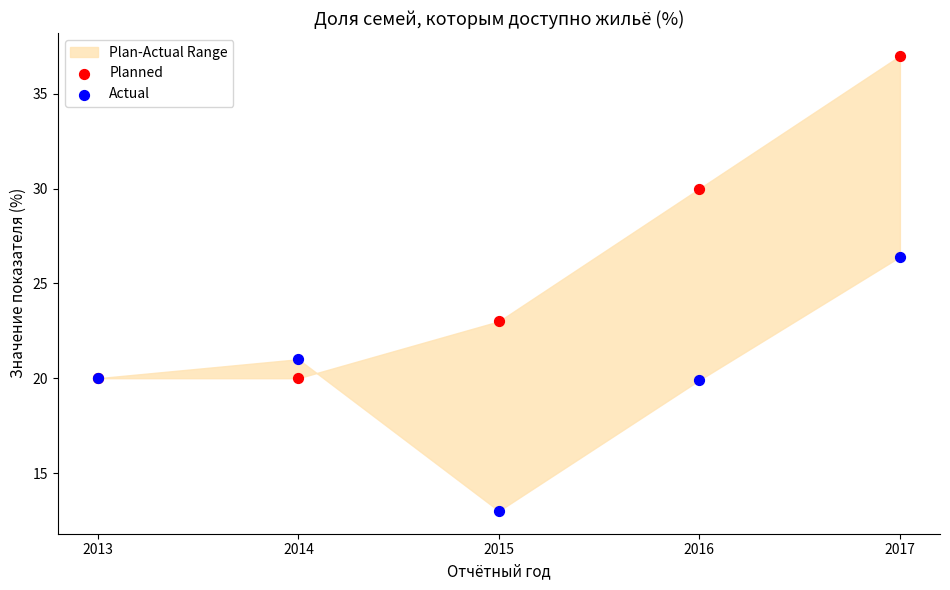

Across all series, what Y value is closest to 25?

26.4